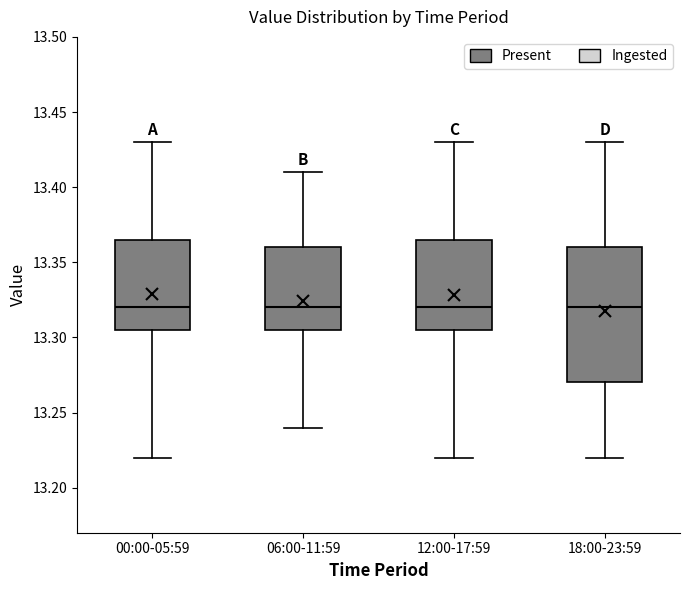

Where is the lower edge of the box for 18:00-23:59 on the y-axis? The values are not printed on the chart, so give them approximately, as read against the axis.

13.270